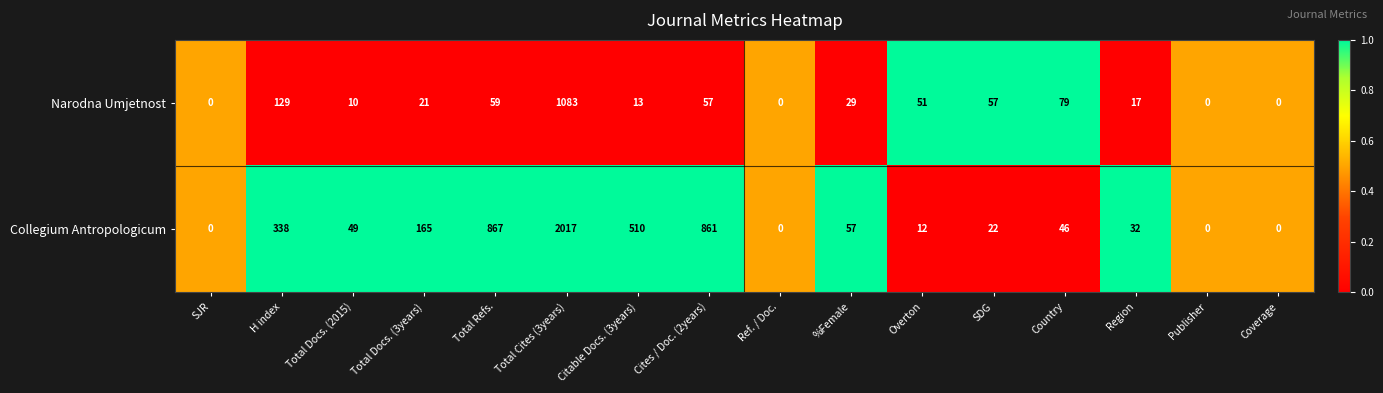

The value of Collegium Antropologicum at Coverage is 985. True or false?

False